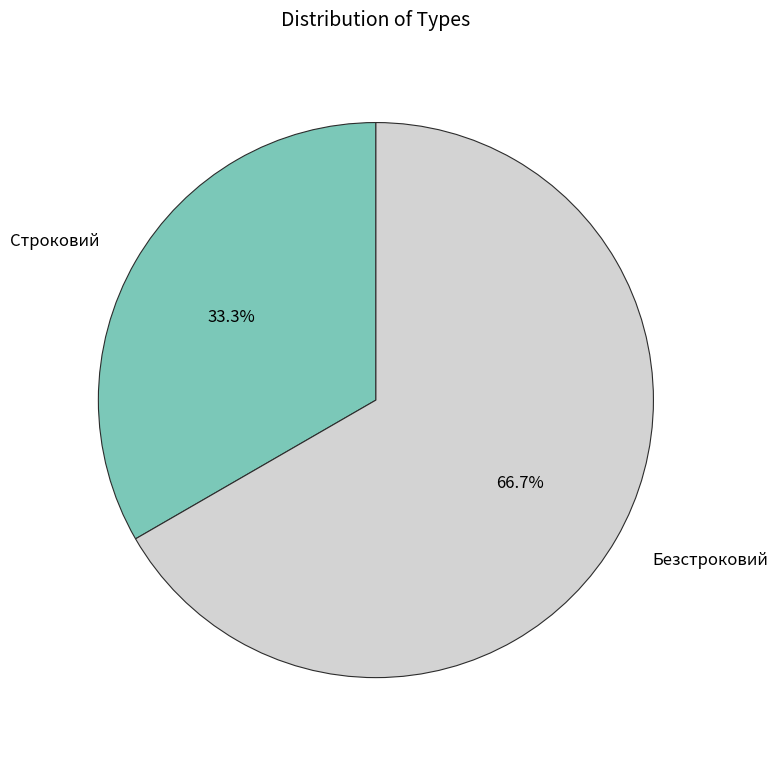

Which category accounts for the majority?

Безстроковий